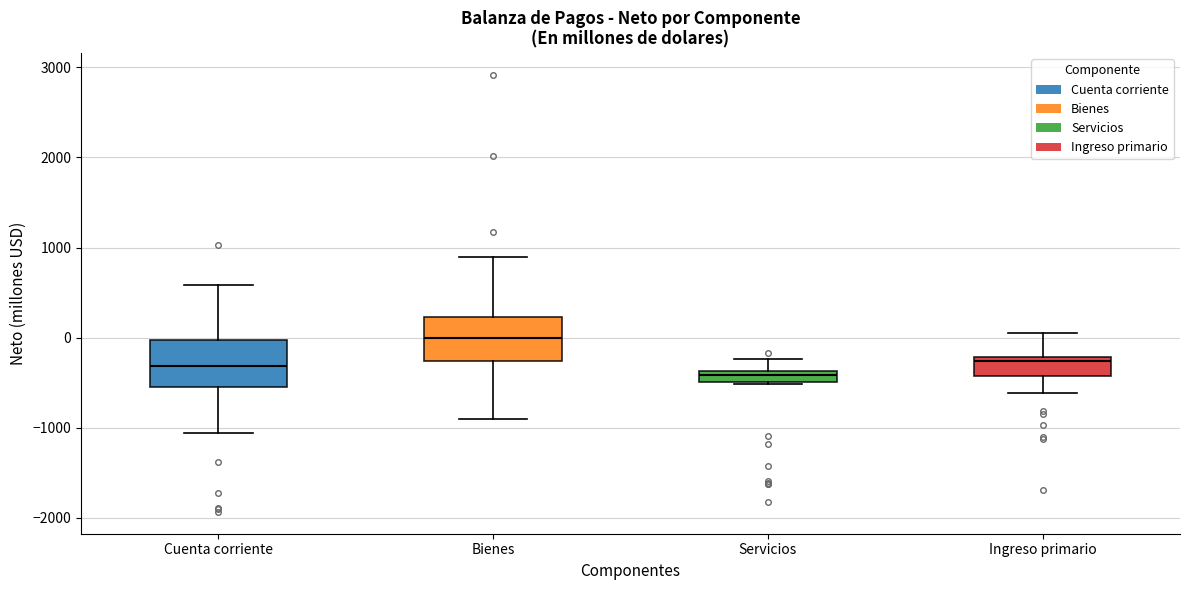

Where is the upper edge of the box for Cuenta corriente on the y-axis? The values are not printed on the chart, so give them approximately, as read against the axis.

0